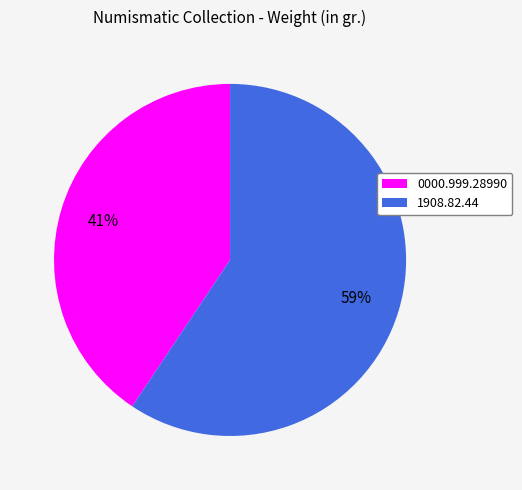

Which has a higher value, 0000.999.28990 or 1908.82.44?

1908.82.44